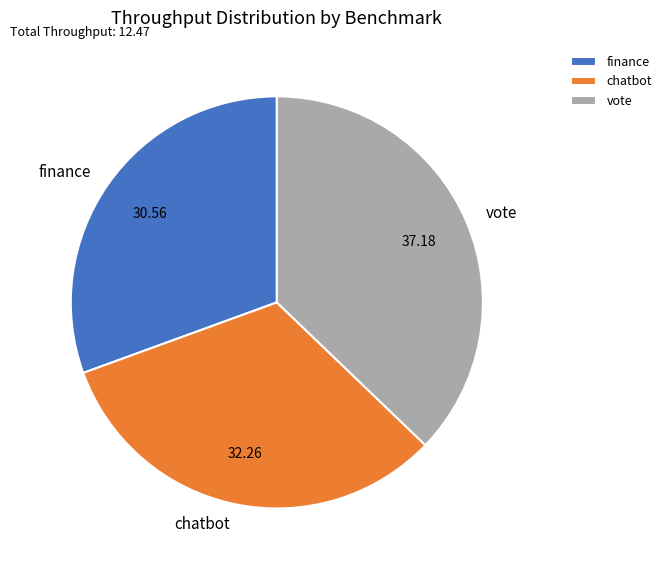

How many slices are in this pie chart?

3